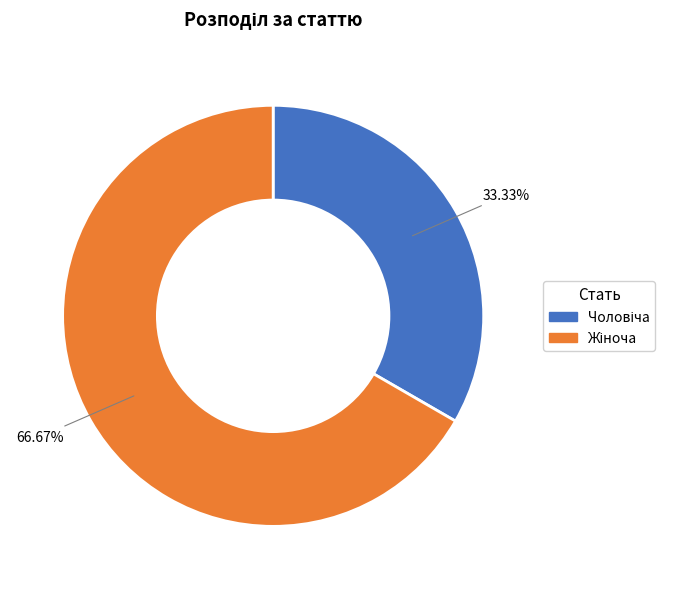

Is there any slice that represents more than half of the pie?

Yes